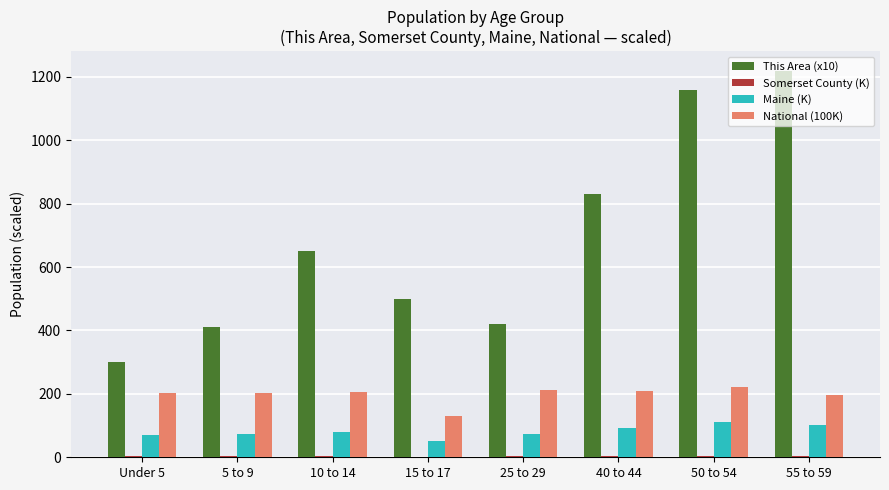

The value of This Area (x10) at 50 to 54 is 1694.3. True or false?

False